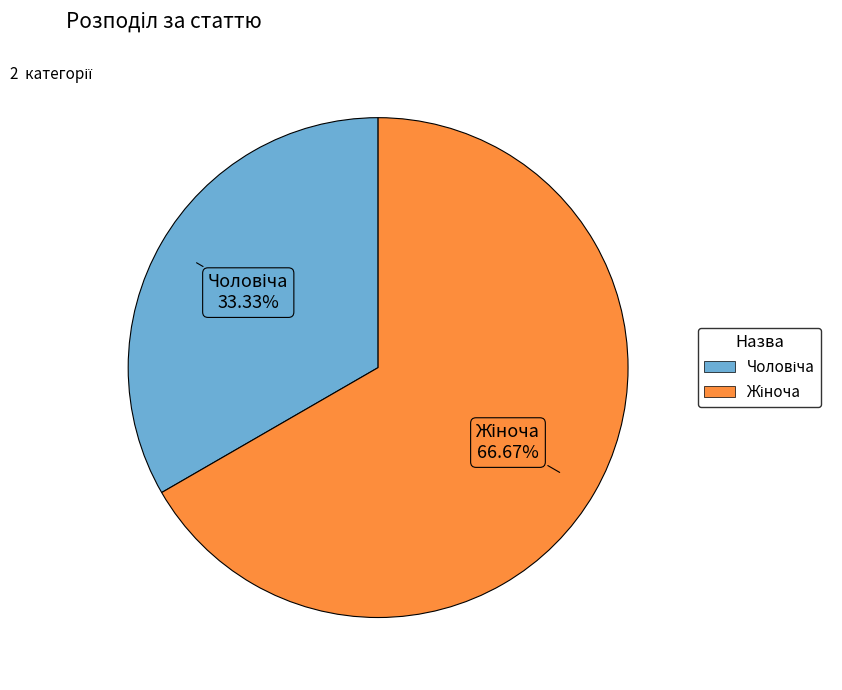

Is there any slice that represents more than half of the pie?

Yes